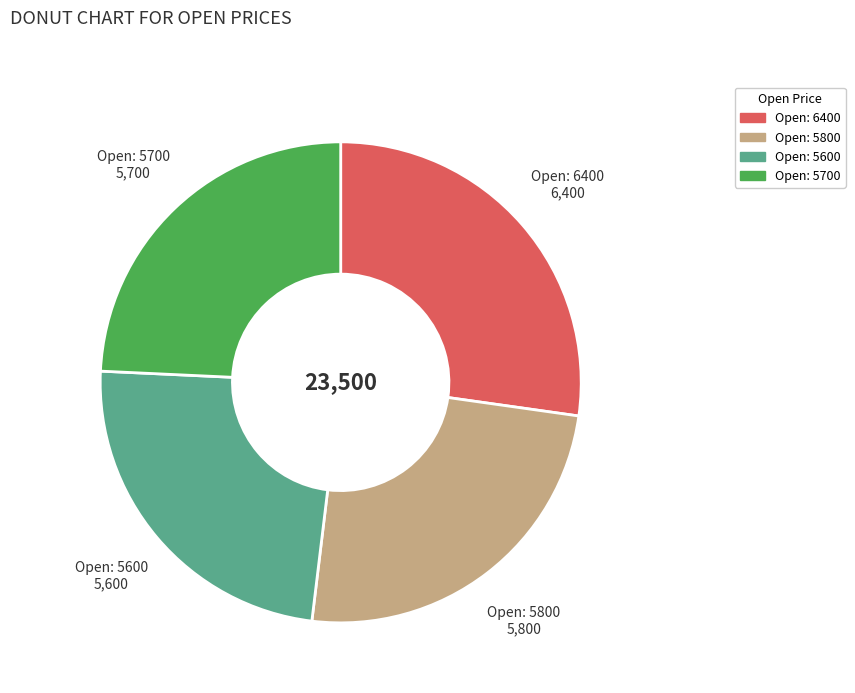

Is there any slice that represents more than half of the pie?

No